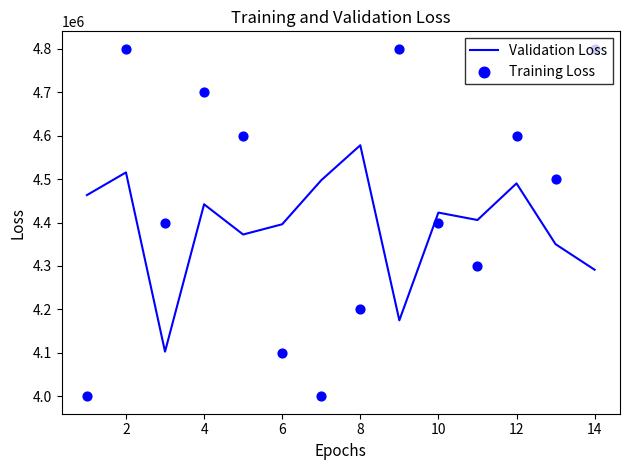

What are all the series names shown in the legend?

Validation Loss, Training Loss